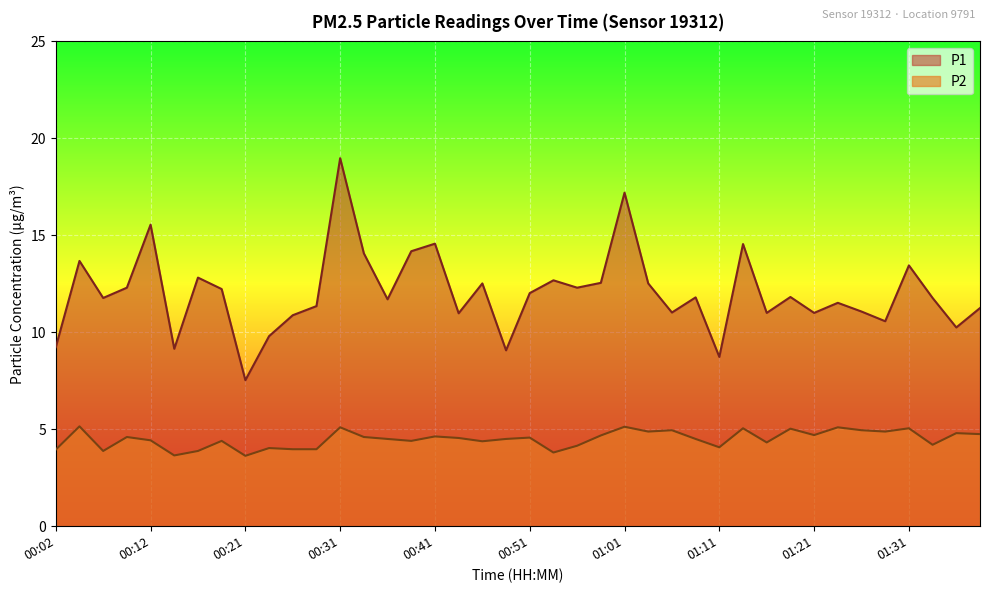

What is the label of the 26th point from the right?

00:36